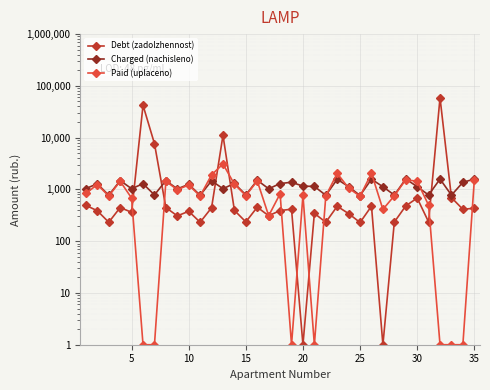

The Debt (zadolzhennost) series shows 426.4 at 30. True or false?

False